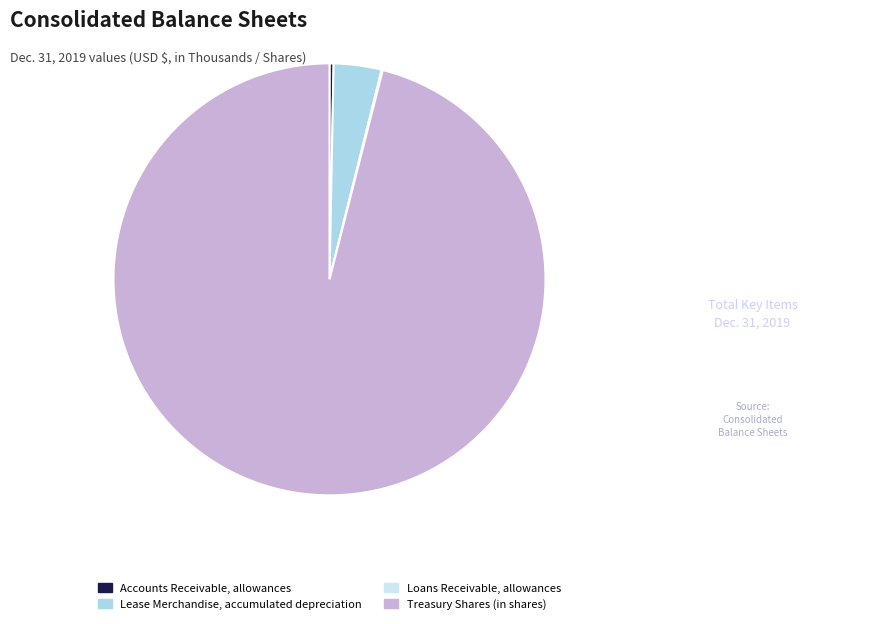

True or false: Accounts Receivable, allowances accounts for 0% of the total.

True